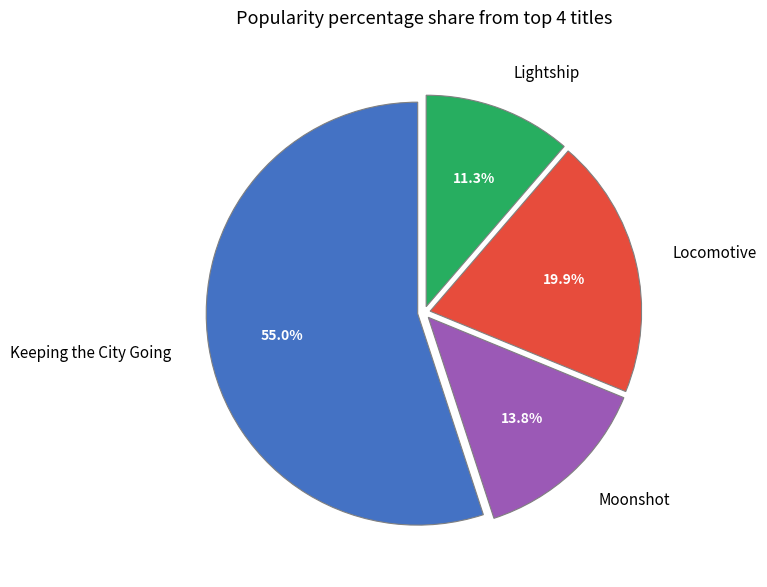

To the nearest percent, what is the average slice percentage?

25%